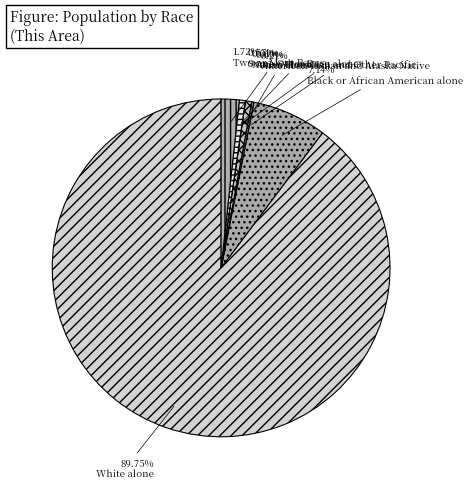

Combined, do White alone and Black or African American alone account for over 50%?

Yes